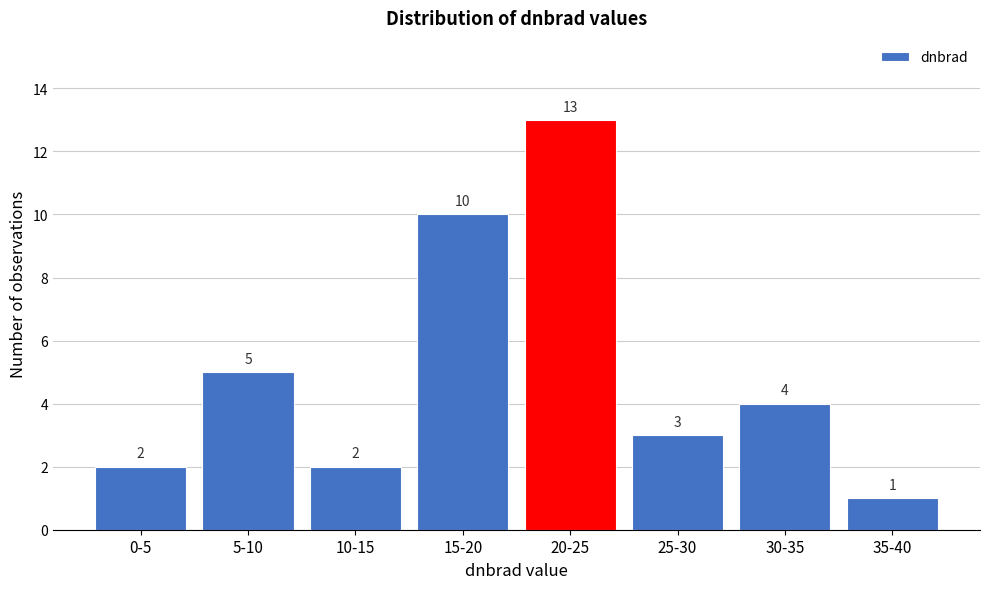

Reading left to right, what are all the values shown in this chart?

2	5	2	10	13	3	4	1